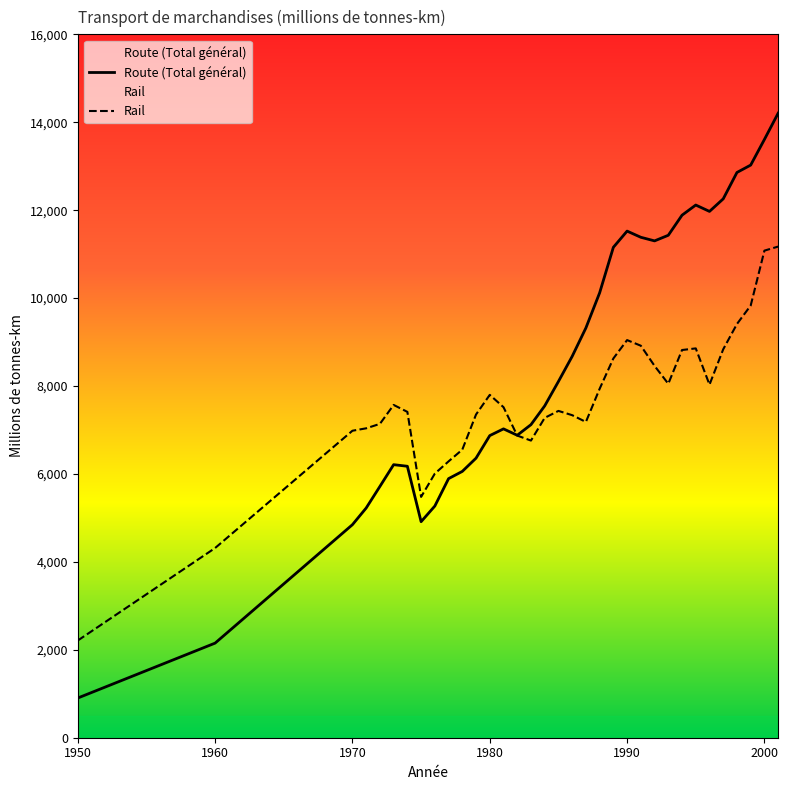

What is the ratio of the value at 1992 to the value at 1981?

1.6